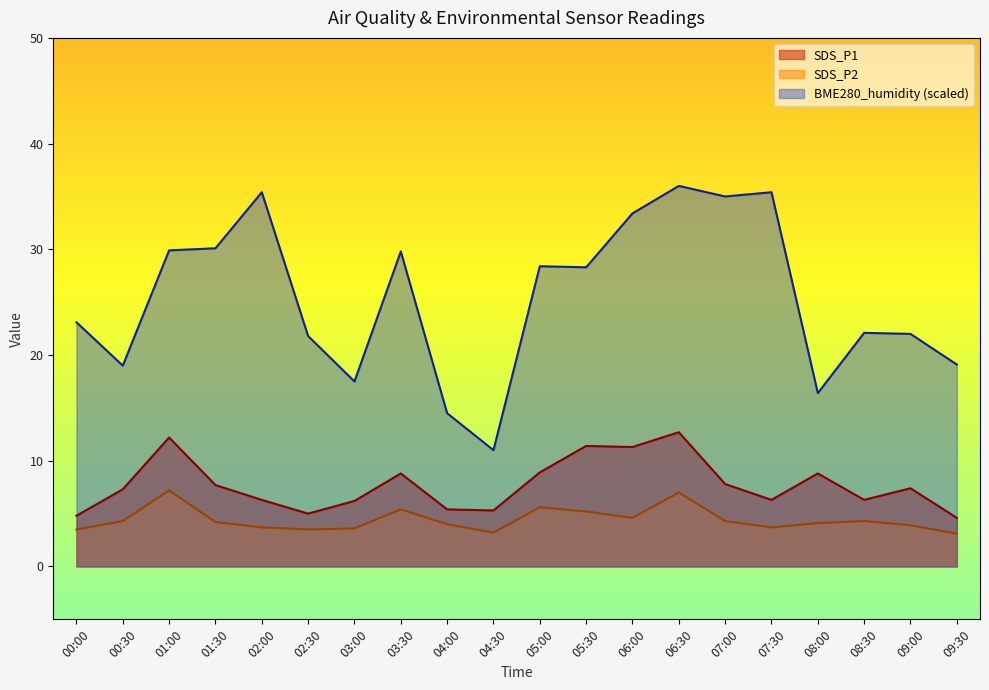

The BME280_humidity series shows 35.4 at 07:30. True or false?

True